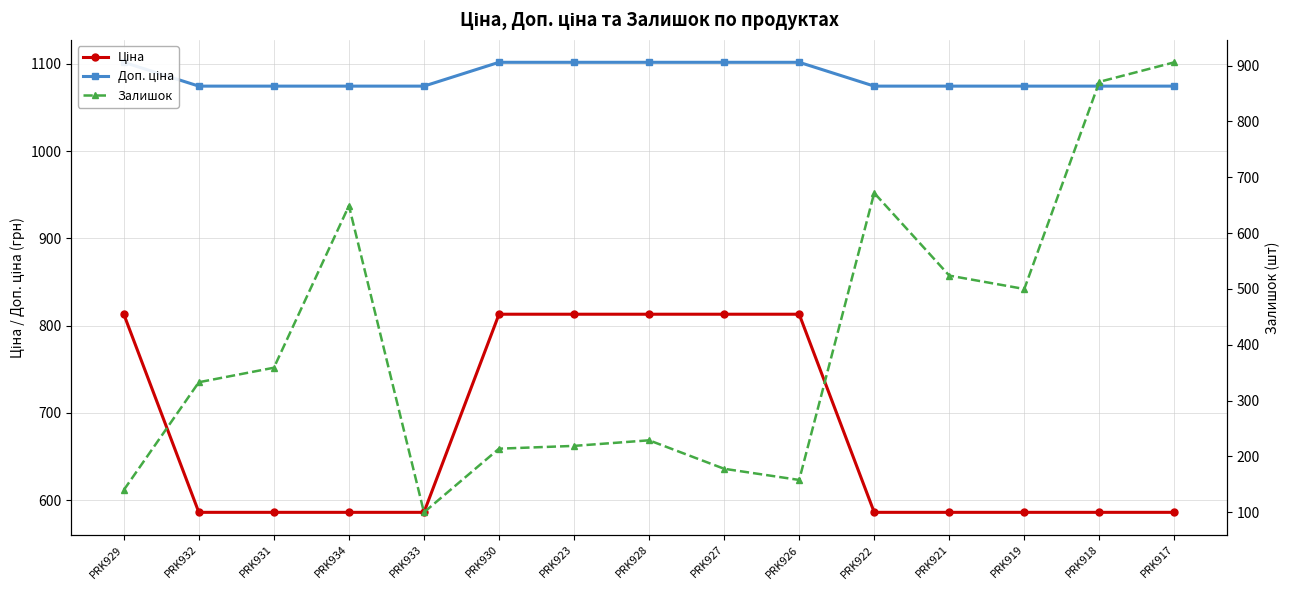

Reading left to right, extract all data points from this chart.

Ціна: 813.0	586.0	586.0	586.0	586.0	813.0	813.0	813.0	813.0	813.0	586.0	586.0	586.0	586.0	586.0
Доп. ціна: 1101.8	1074.5	1074.5	1074.5	1074.5	1101.8	1101.8	1101.8	1101.8	1101.8	1074.5	1074.5	1074.5	1074.5	1074.5
Залишок: 140.0	333.0	359.0	649.0	100.0	214.0	219.0	229.0	178.0	158.0	672.0	524.0	500.0	871.0	906.0